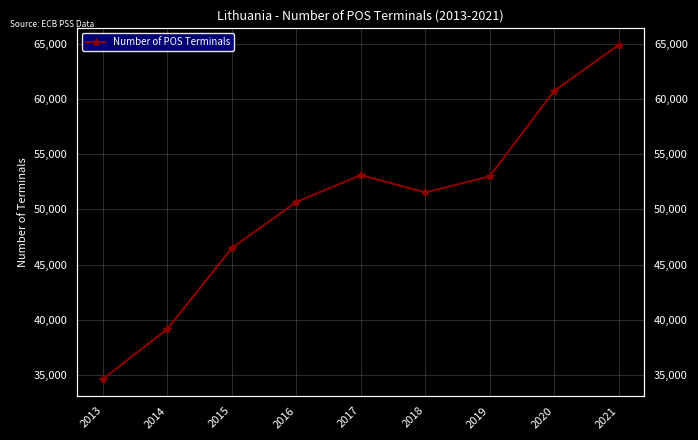

What is the ratio of the value at 2020 to the value at 2015?

1.3